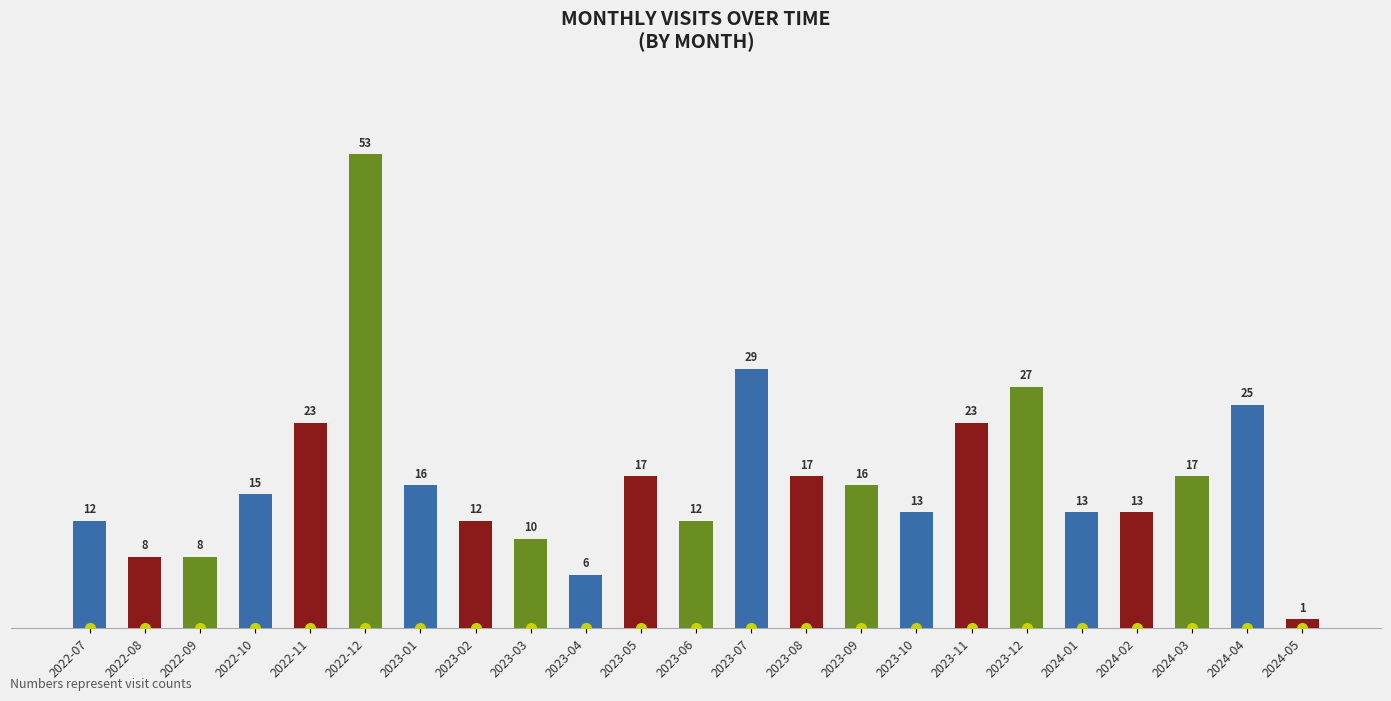

Reading left to right, list all the values displayed in this chart.

12	8	8	15	23	53	16	12	10	6	17	12	29	17	16	13	23	27	13	13	17	25	1